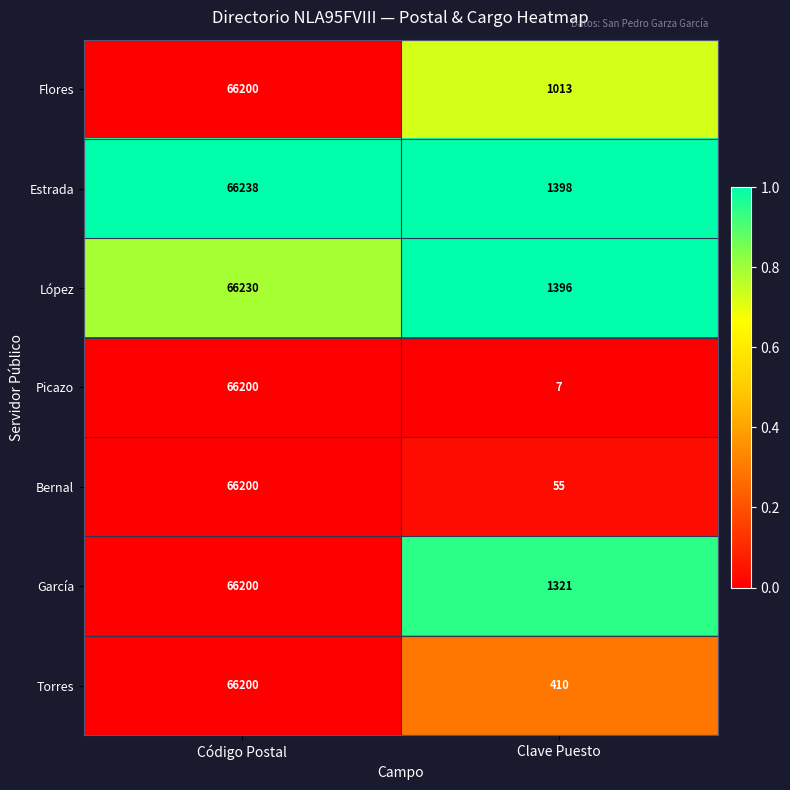

What is the sum of the López values at Clave Puesto and Código Postal?

67626